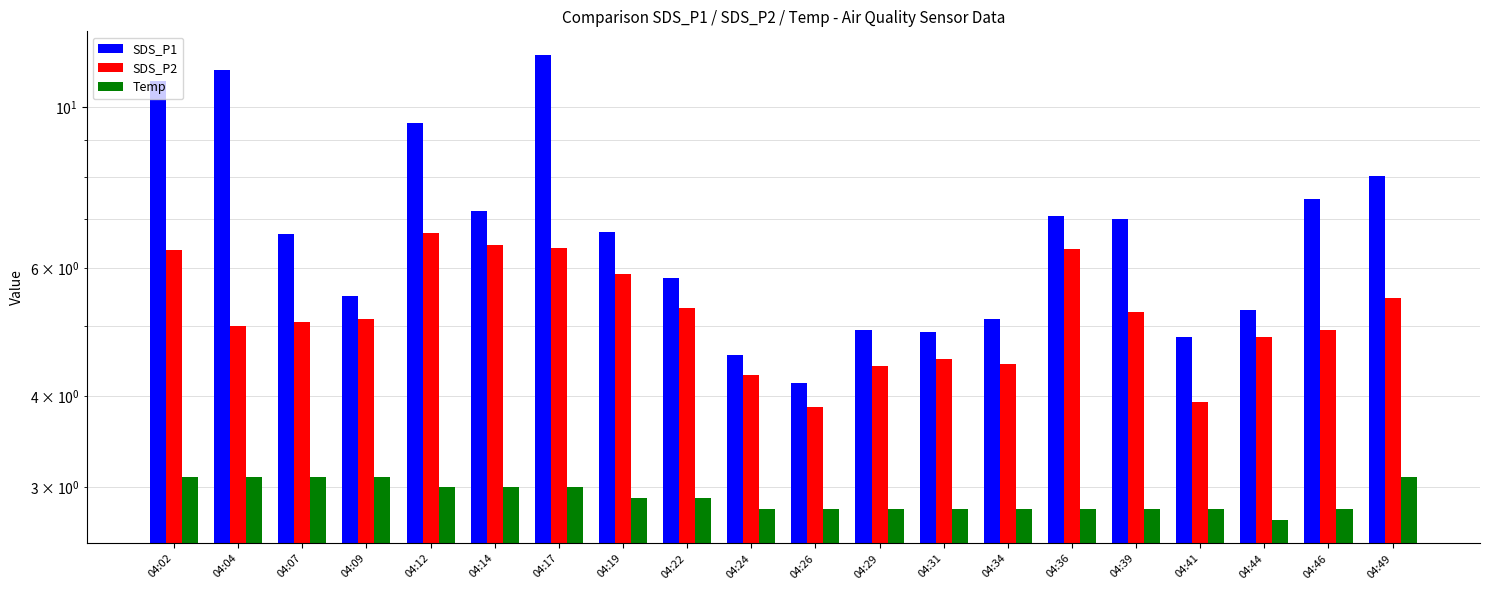

What is the difference between the maximum and minimum values in the SDS_P1 series?

7.6